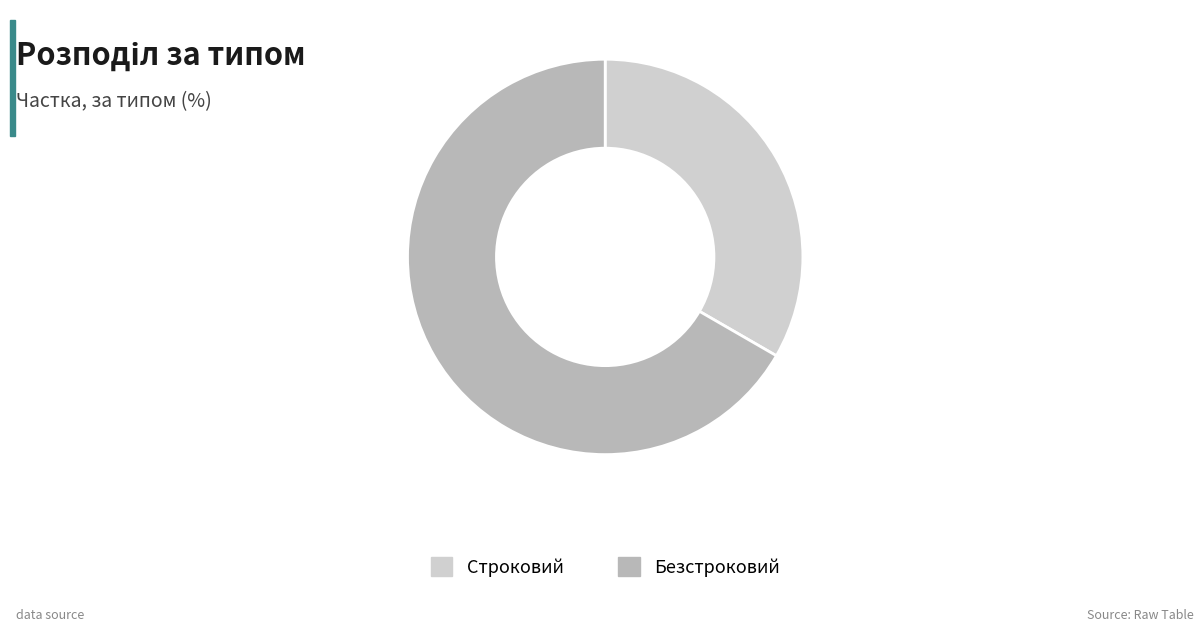

Which category has the smallest portion of the pie?

Строковий